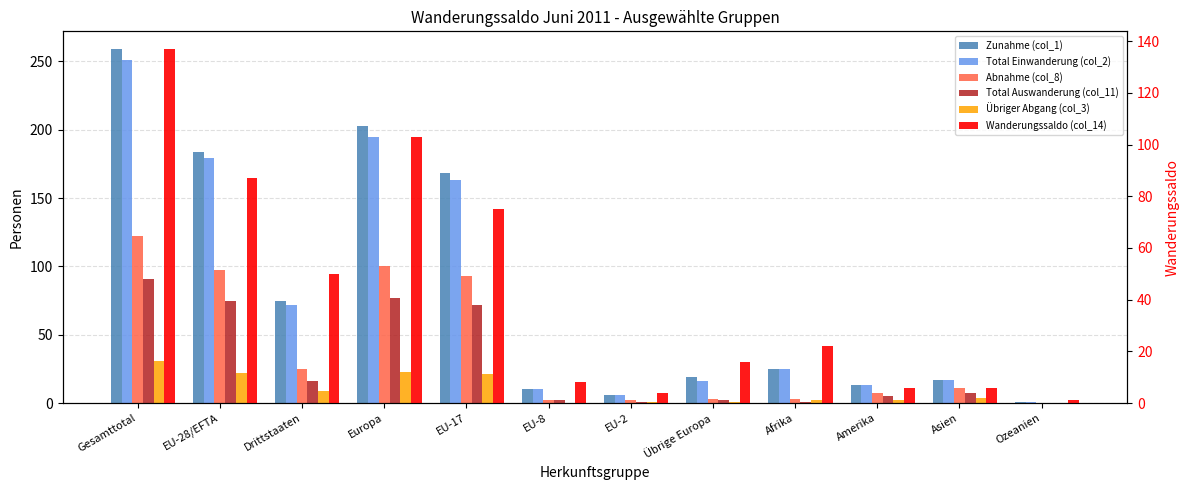

What are all the series names shown in the legend?

Zunahme (col_1), Total Einwanderung (col_2), Abnahme (col_8), Total Auswanderung (col_11), Übriger Abgang (col_3), Wanderungssaldo (col_14)